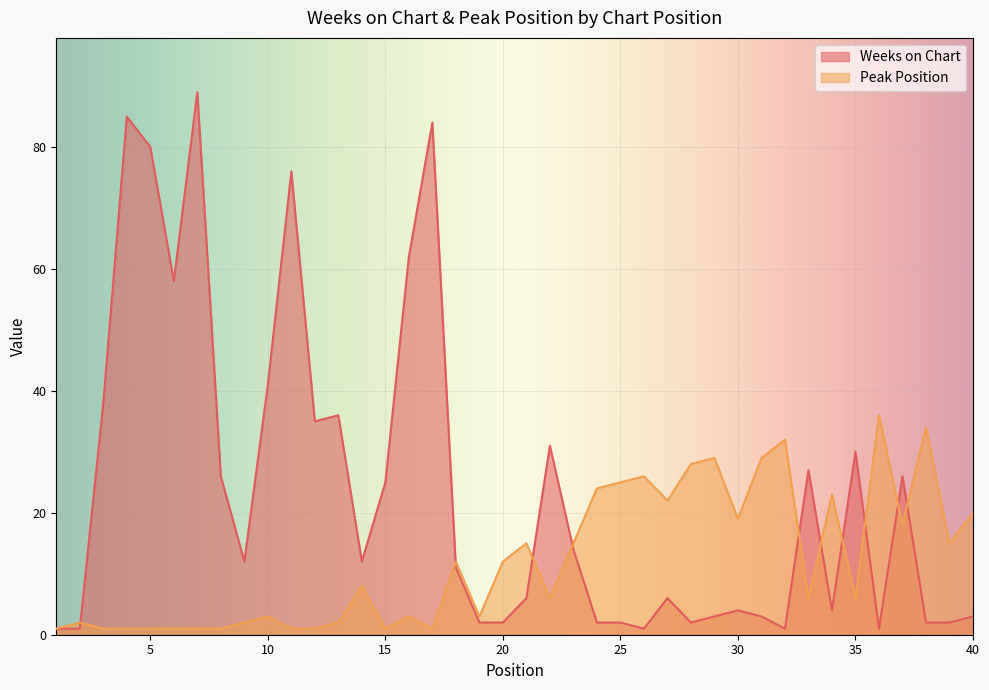

How many categories are shown in the chart?

40